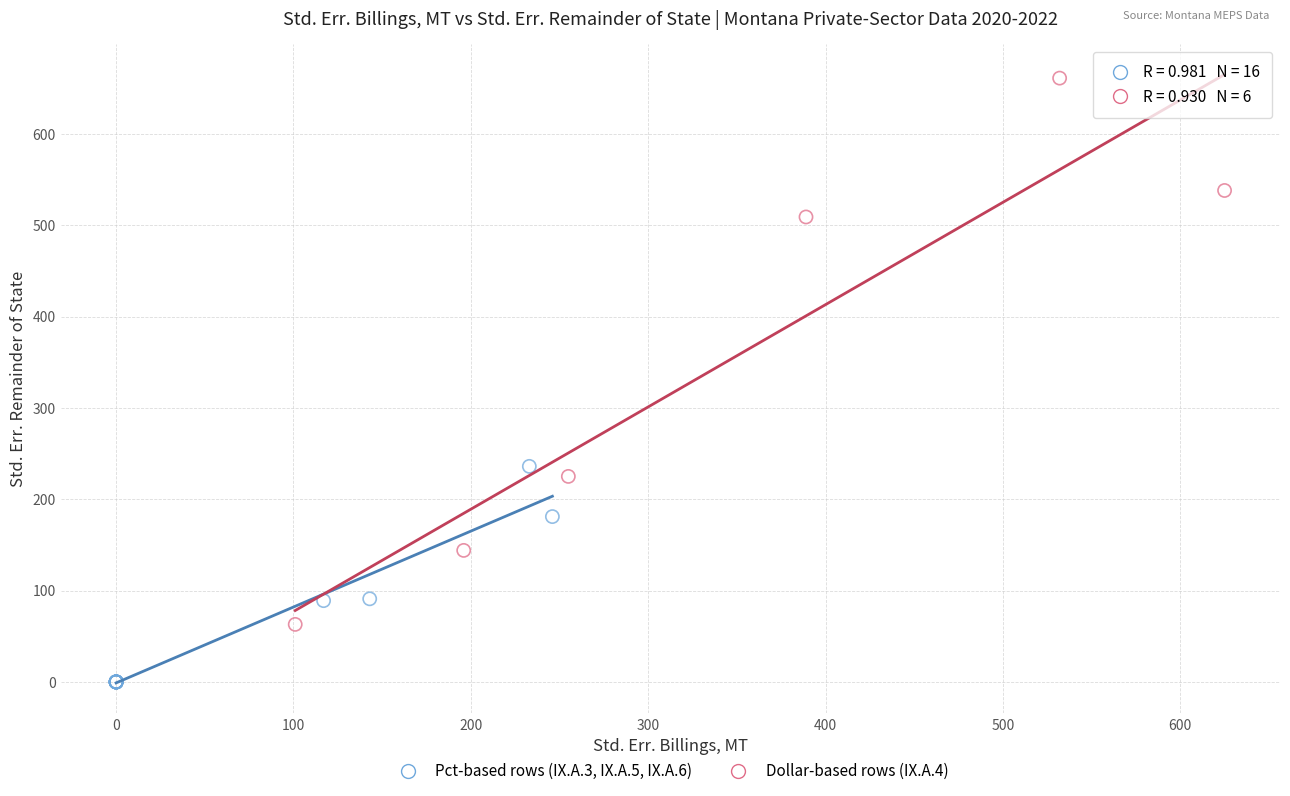

Which series has the widest spread of Y values?

Dollar-based rows (IX.A.4)